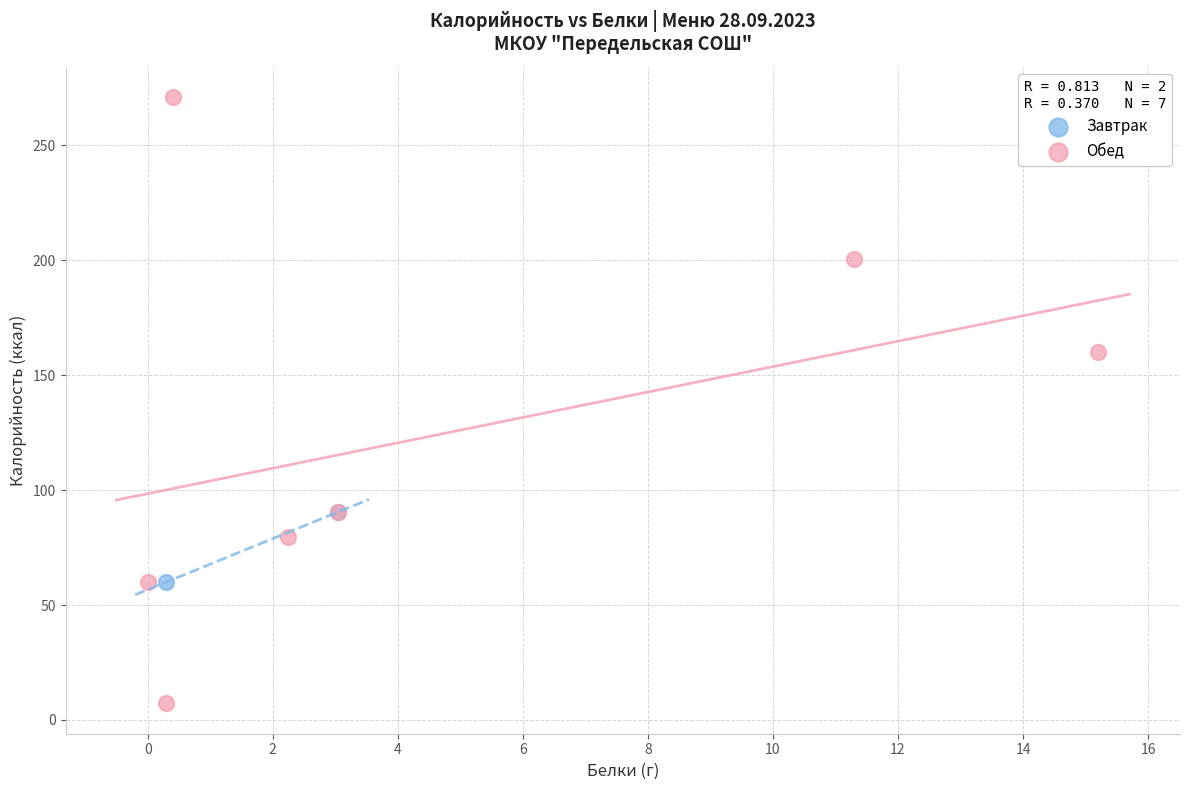

Which series contains the lowest Y value?

Обед